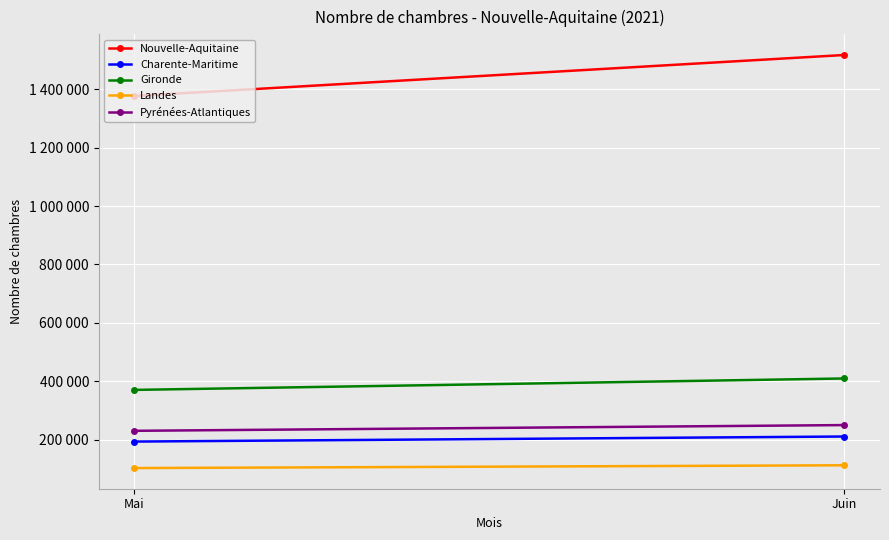

Is it true that Nouvelle-Aquitaine equals 1376164 at Mai?

True